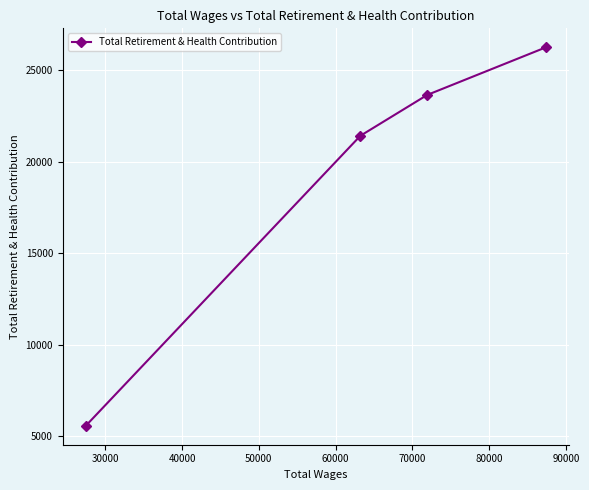

What is the difference between the maximum and minimum values?

20697